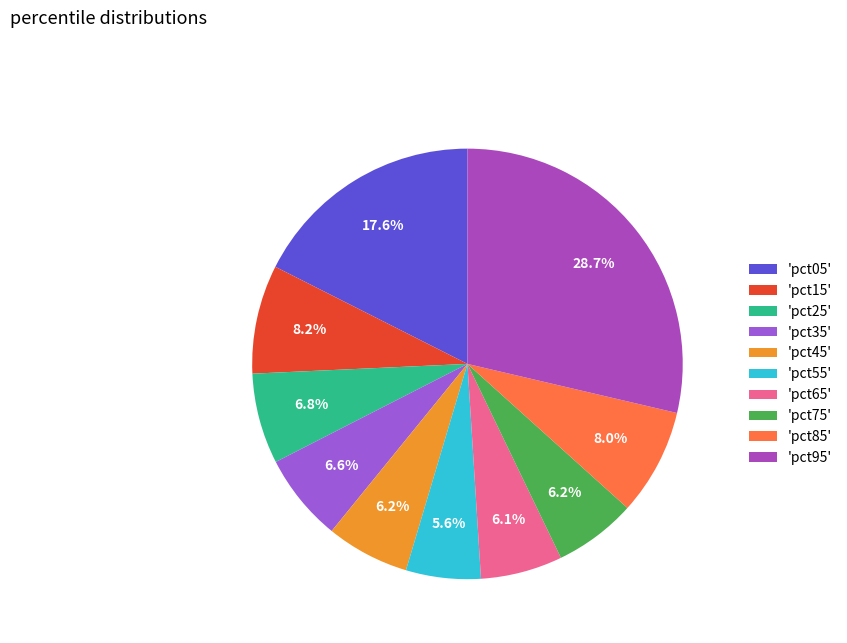

Does any single category account for the majority?

No